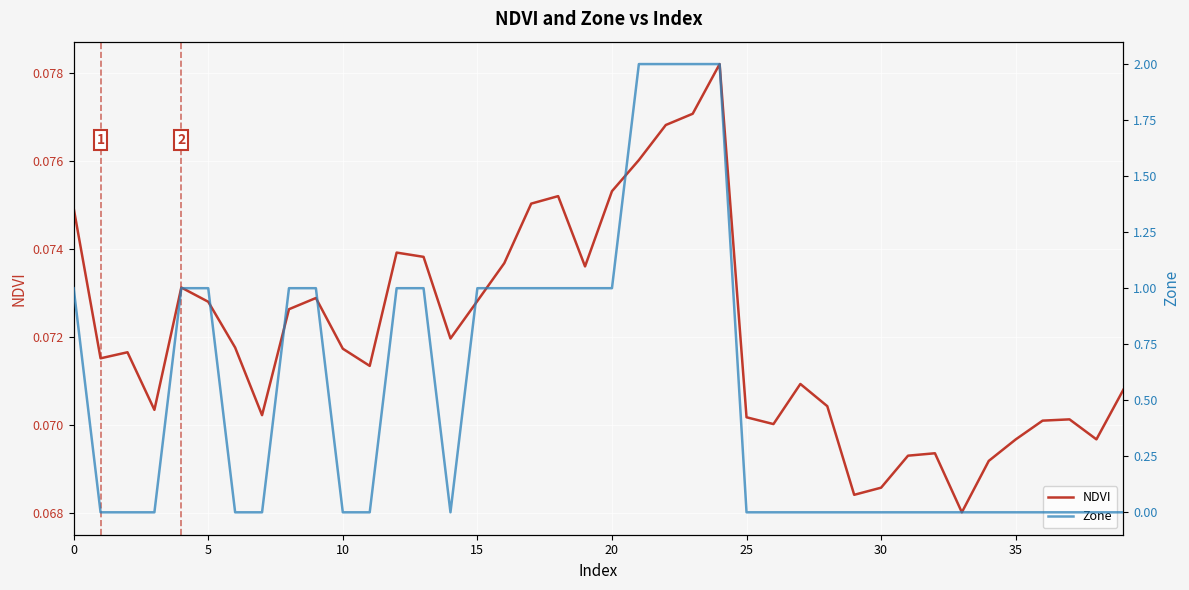

What is the difference between the second highest and second lowest values in the Zone series?

2.0